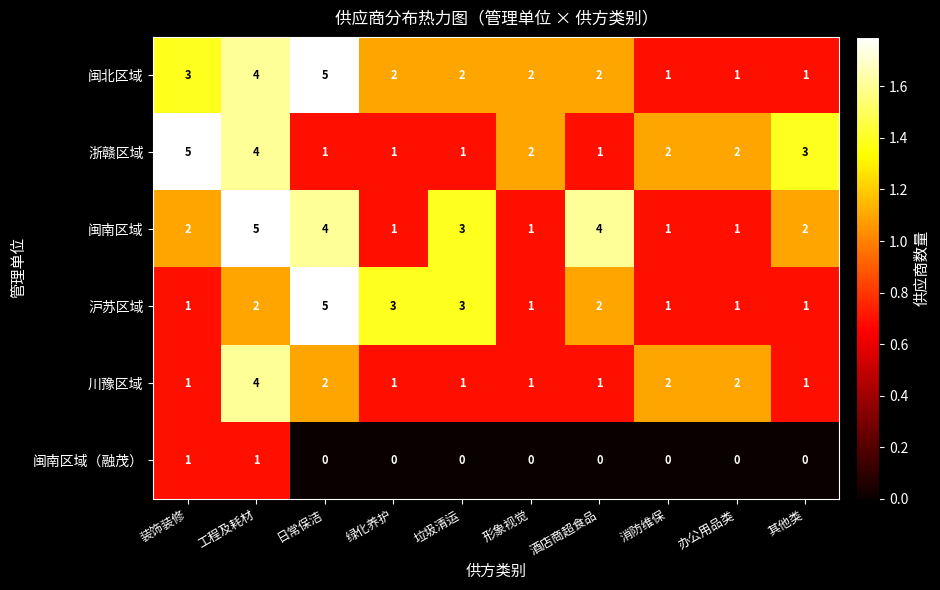

True or false: 川豫区域 has a value of 1 at 形象视觉.

True